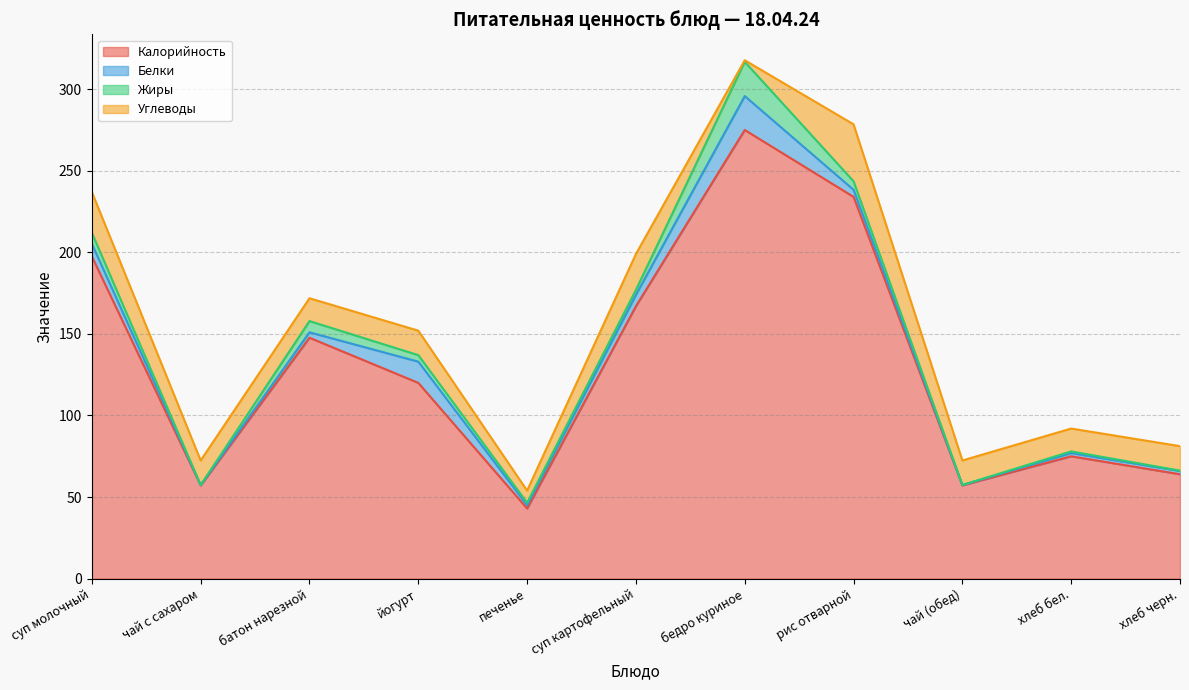

What are all the series names shown in the legend?

Калорийность, Белки, Жиры, Углеводы